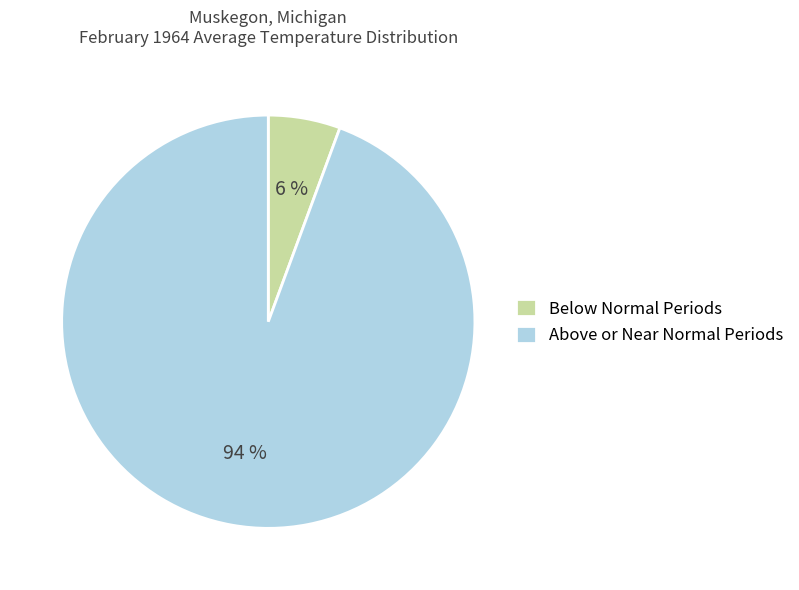

Which slice is the smallest?

Below Normal Periods